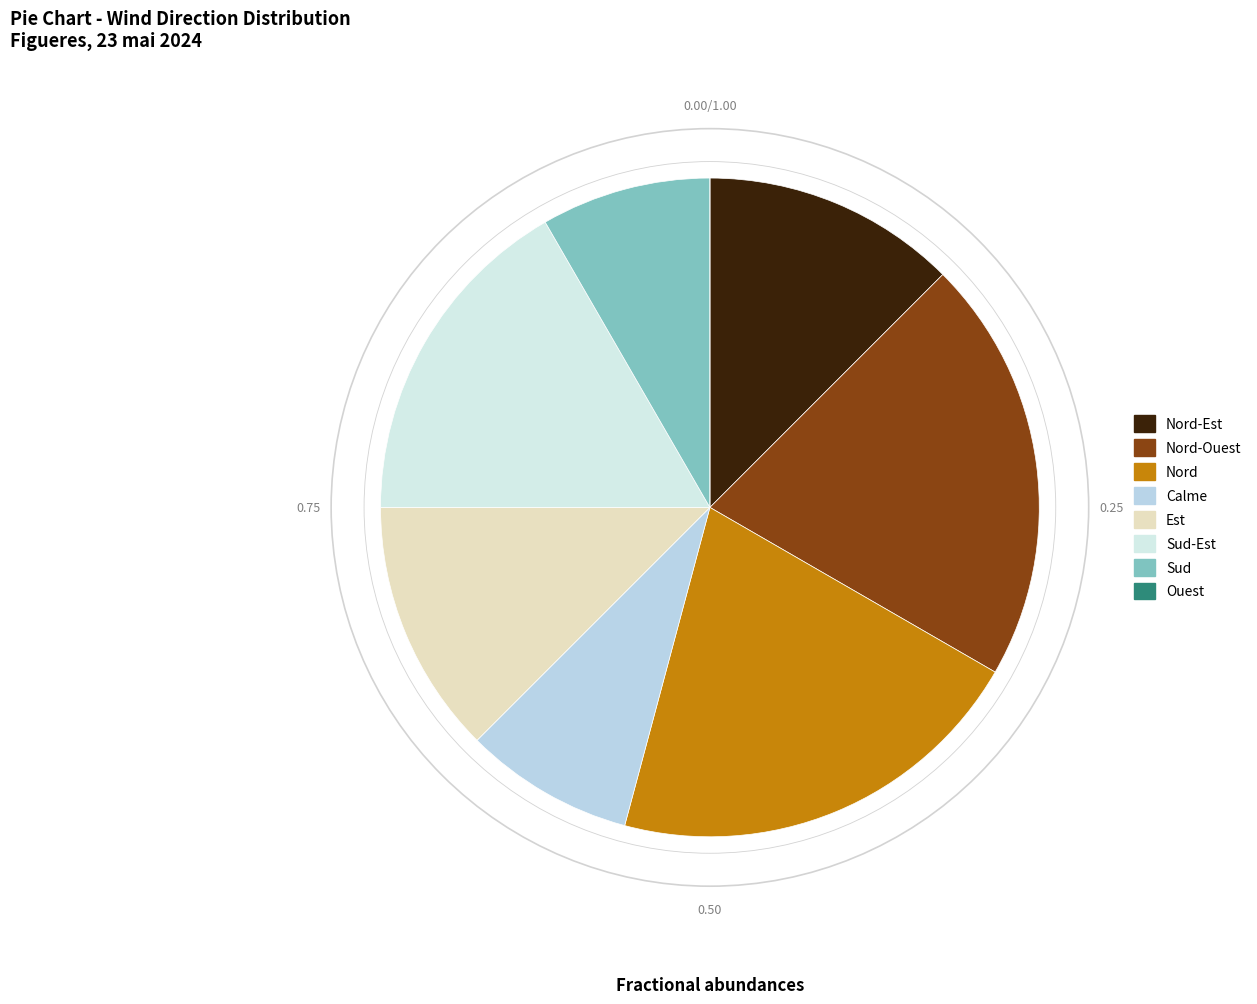

Which slice is the largest?

Nord-Ouest